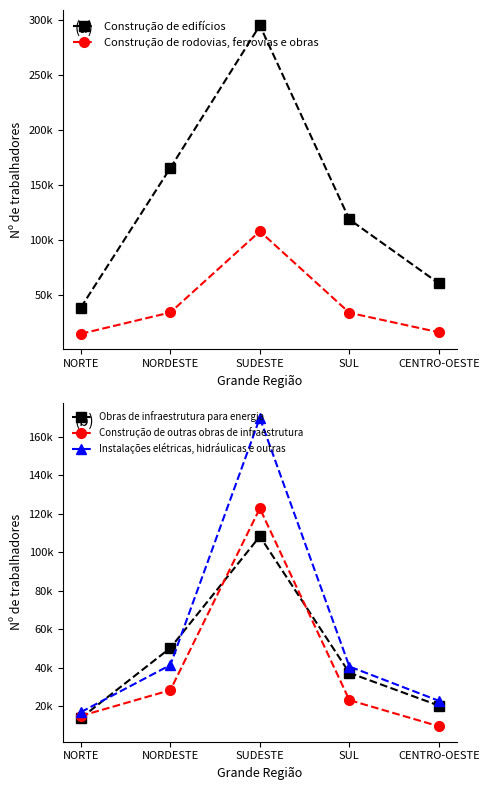

How many values in the Construção de rodovias, ferrovias e obras series exceed 33836?

2